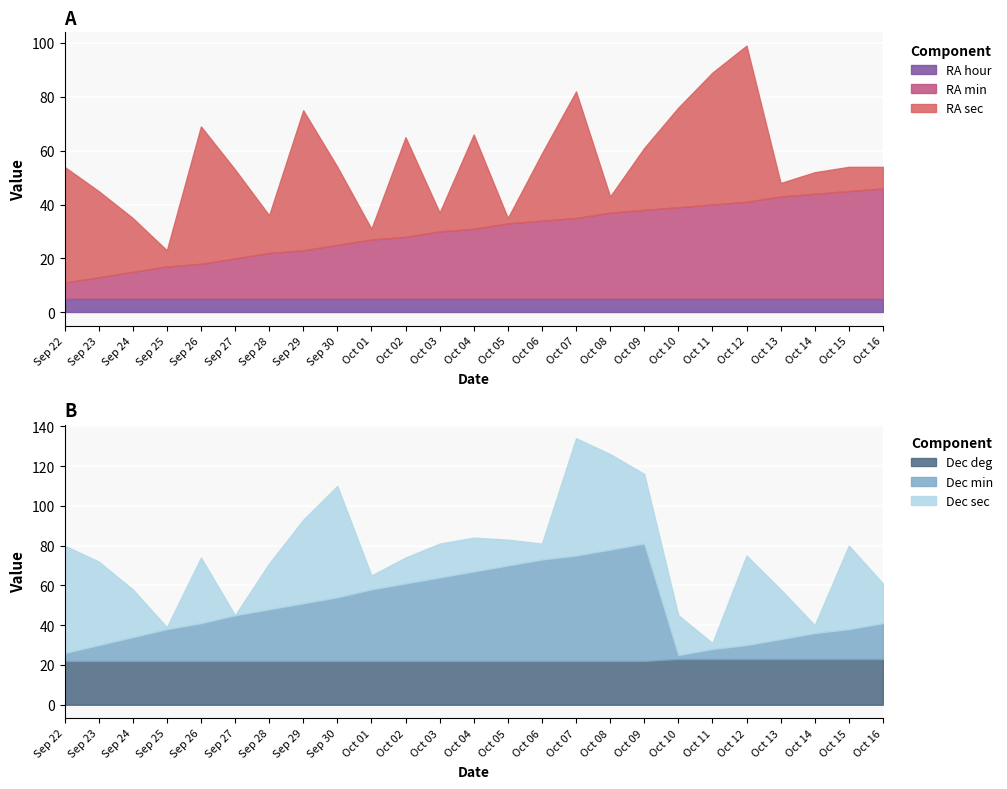

How many data points in RA min are above 26?

12